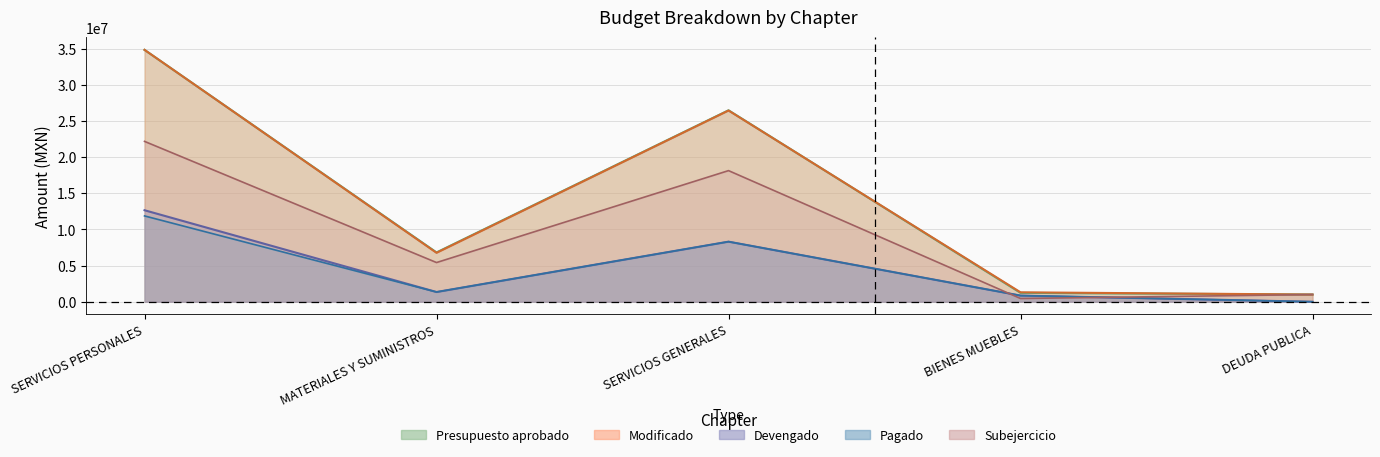

True or false: Modificado has a value of 1308329.9 at BIENES MUEBLES.

True